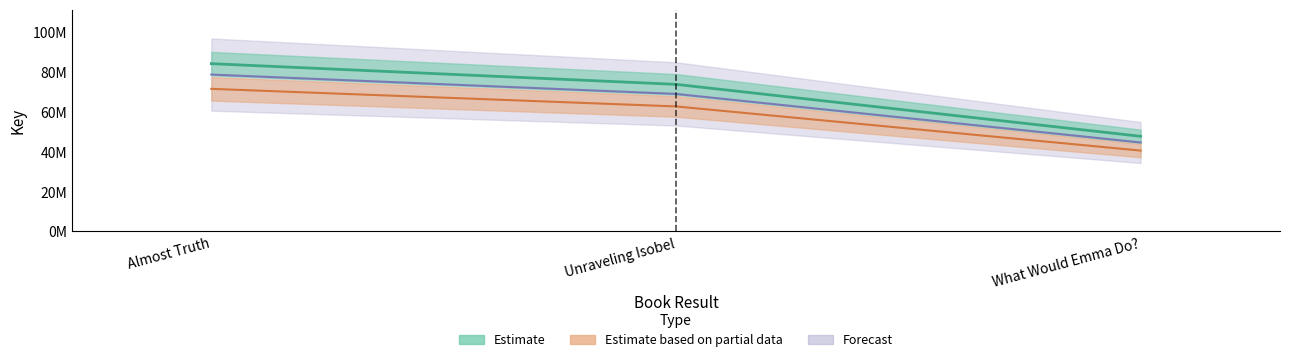

List the labels in order of Trade Paperback value, largest first.

Almost Truth, Unraveling Isobel, What Would Emma Do?